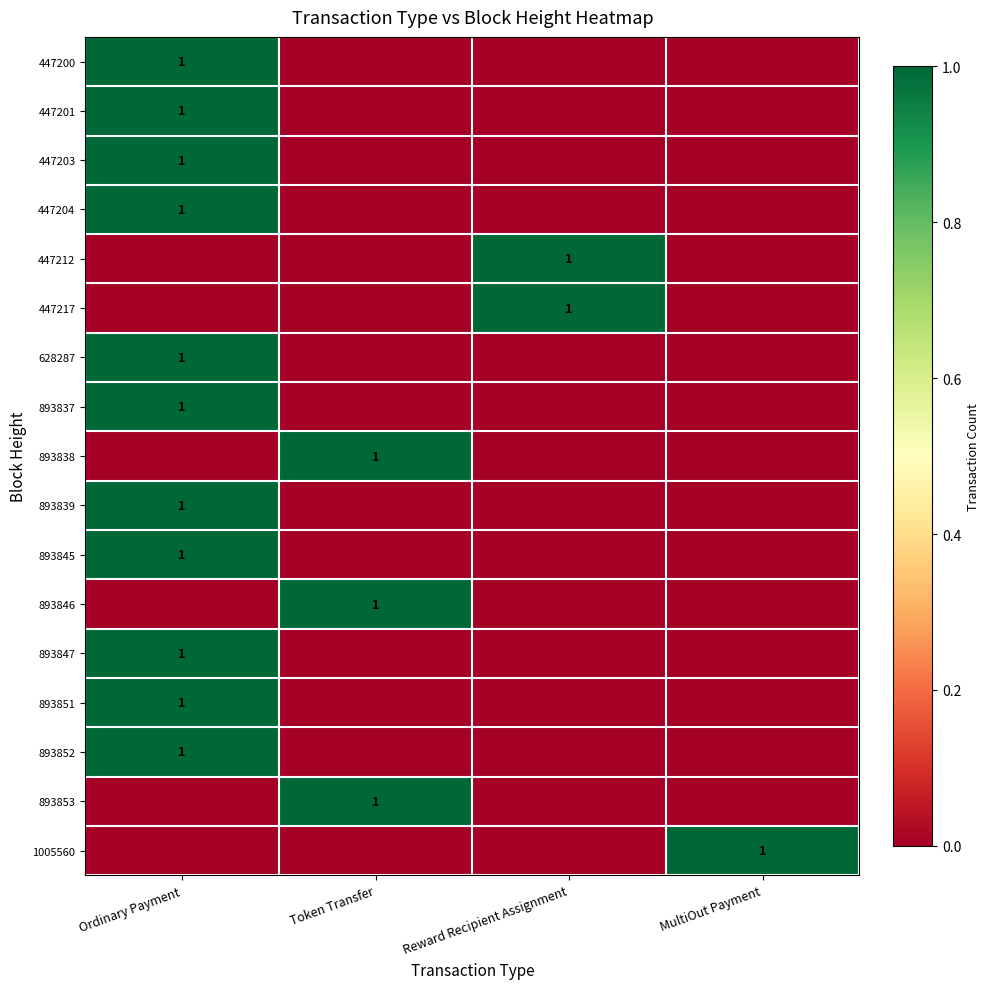

At Reward Recipient Assignment, list the series in order from smallest to largest.

447200, 447201, 447203, 447204, 628287, 893837, 893838, 893839, 893845, 893846, 893847, 893851, 893852, 893853, 1005560, 447212, 447217